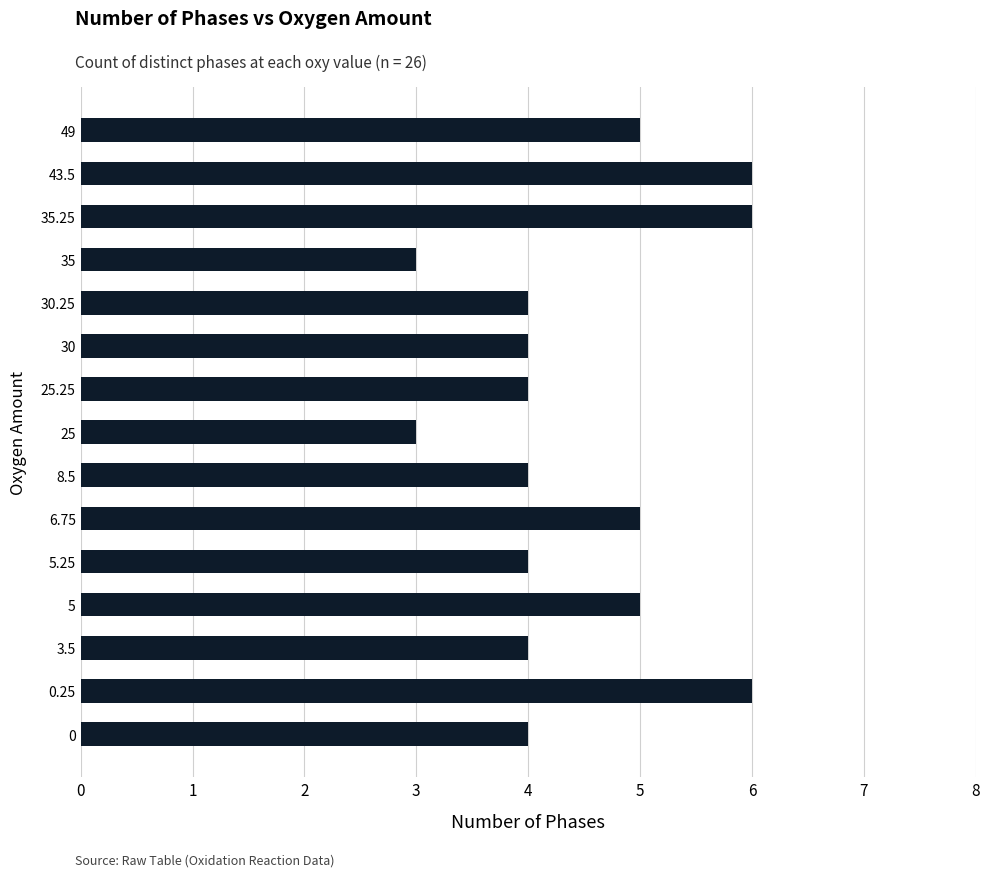

What is the sum of all values?

67